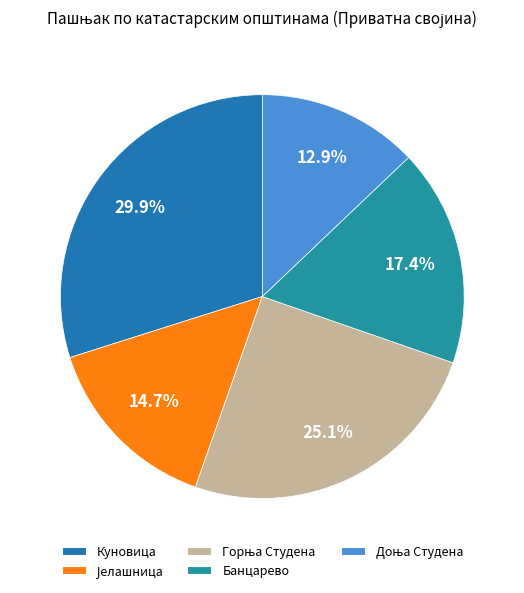

What is the smallest slice in the pie chart?

Доња Студена